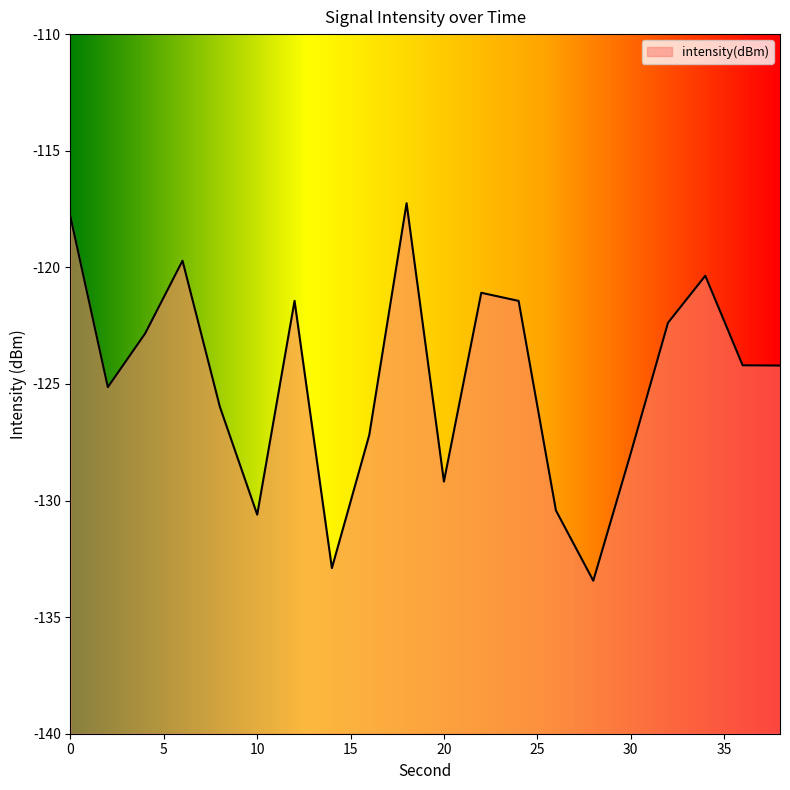

True or false: the data has more than 1 interior local peaks.

True